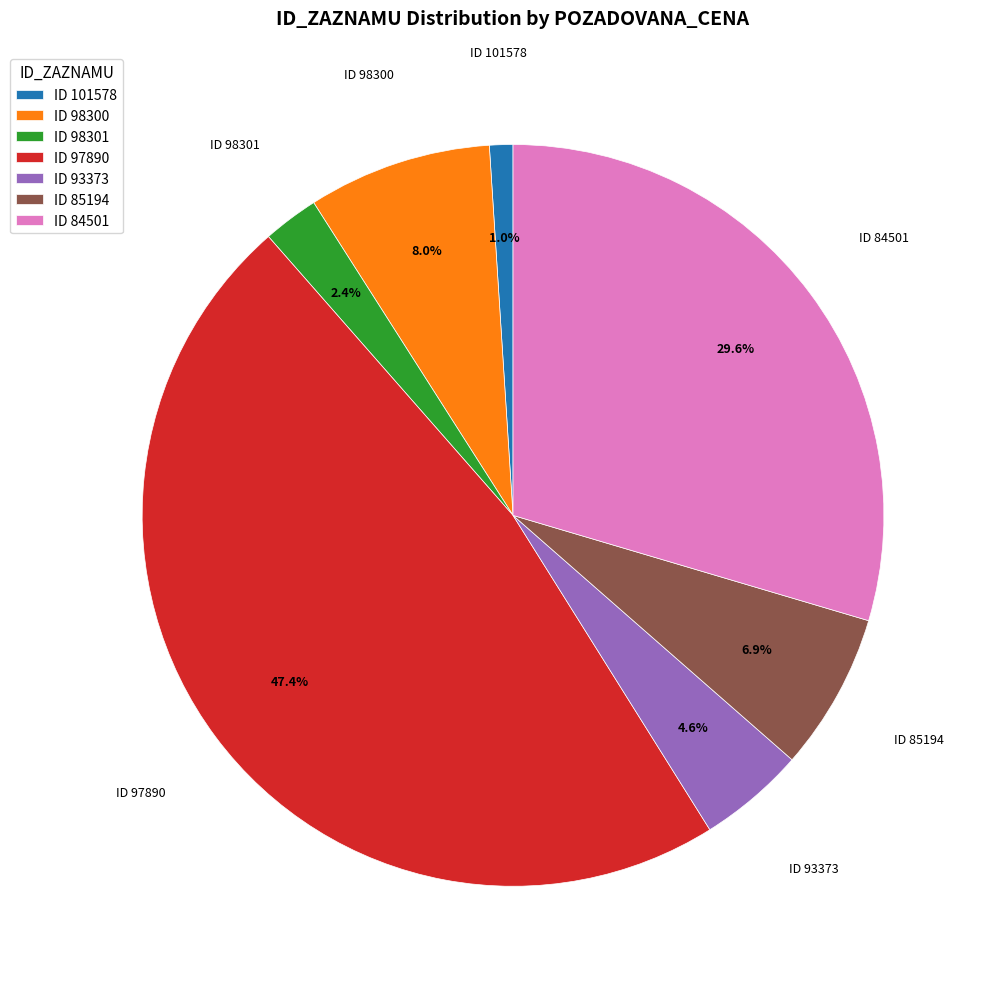

What portion of the pie excludes ID 85194?

93.1%